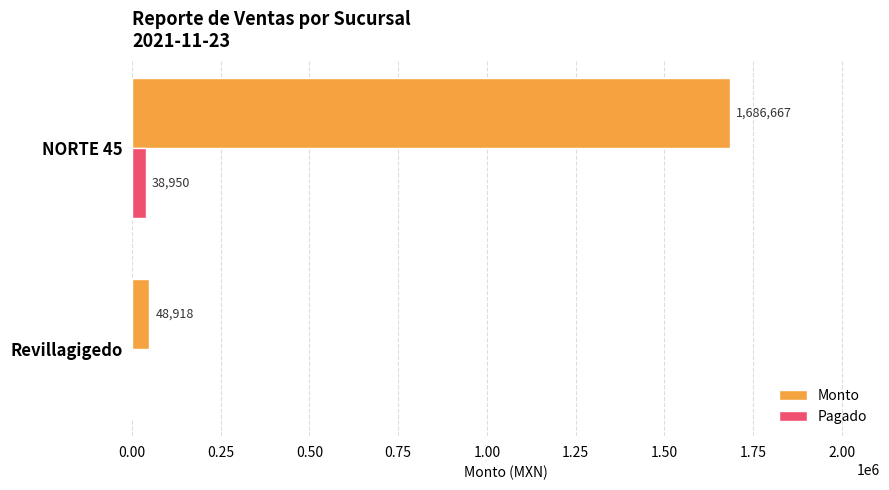

What is the sum of all Pagado values?

38950.0